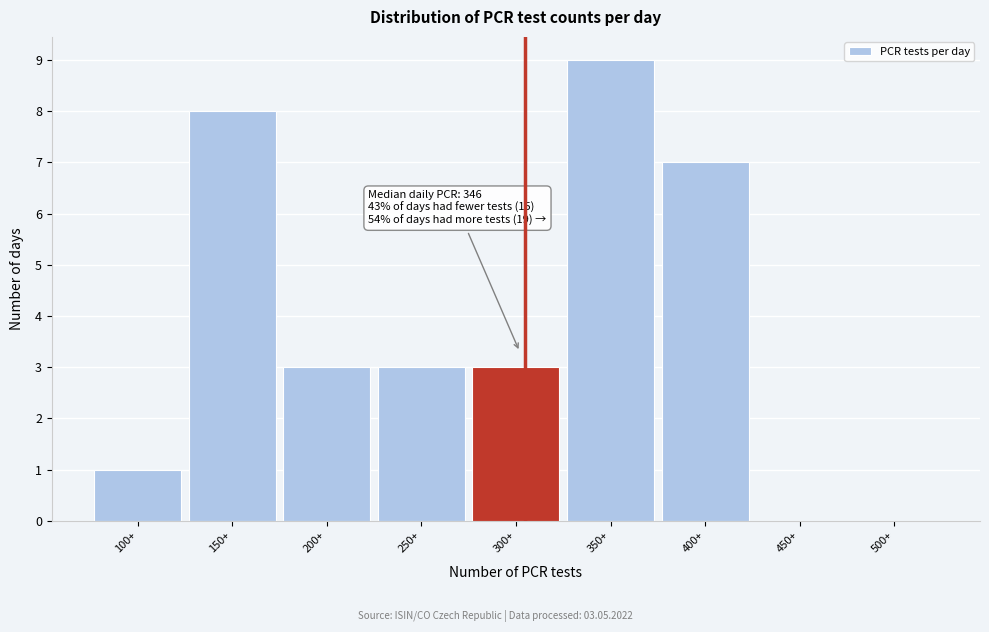

Reading left to right, list all the values displayed in this chart.

100+=1	150+=8	200+=3	250+=3	300+=3	350+=9	400+=7	450+=0	500+=0